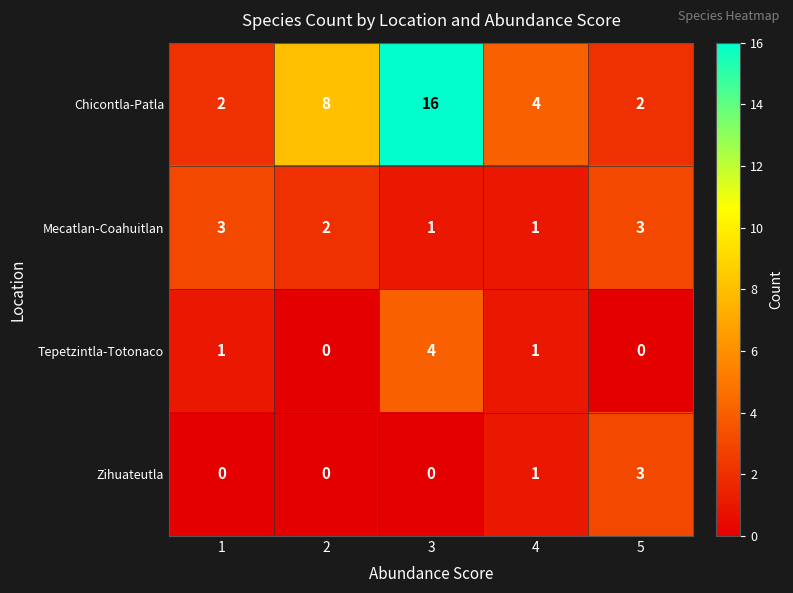

What is the sum of all Tepetzintla-Totonaco values?

6